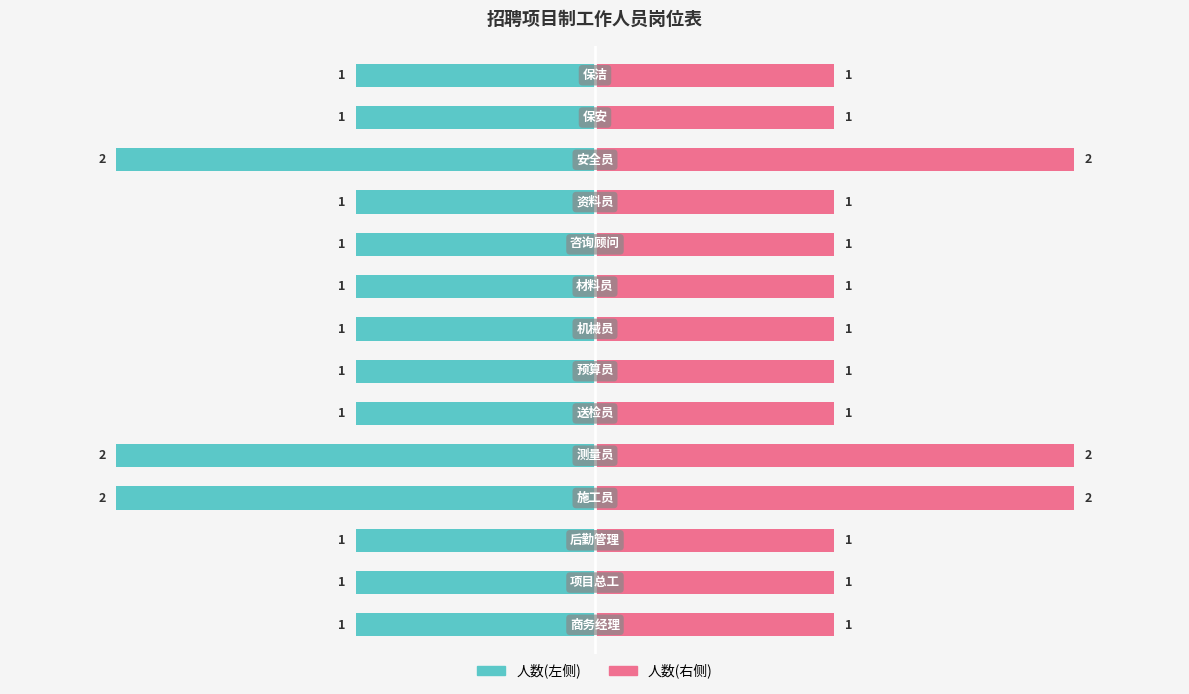

How many values exceed 1?

3